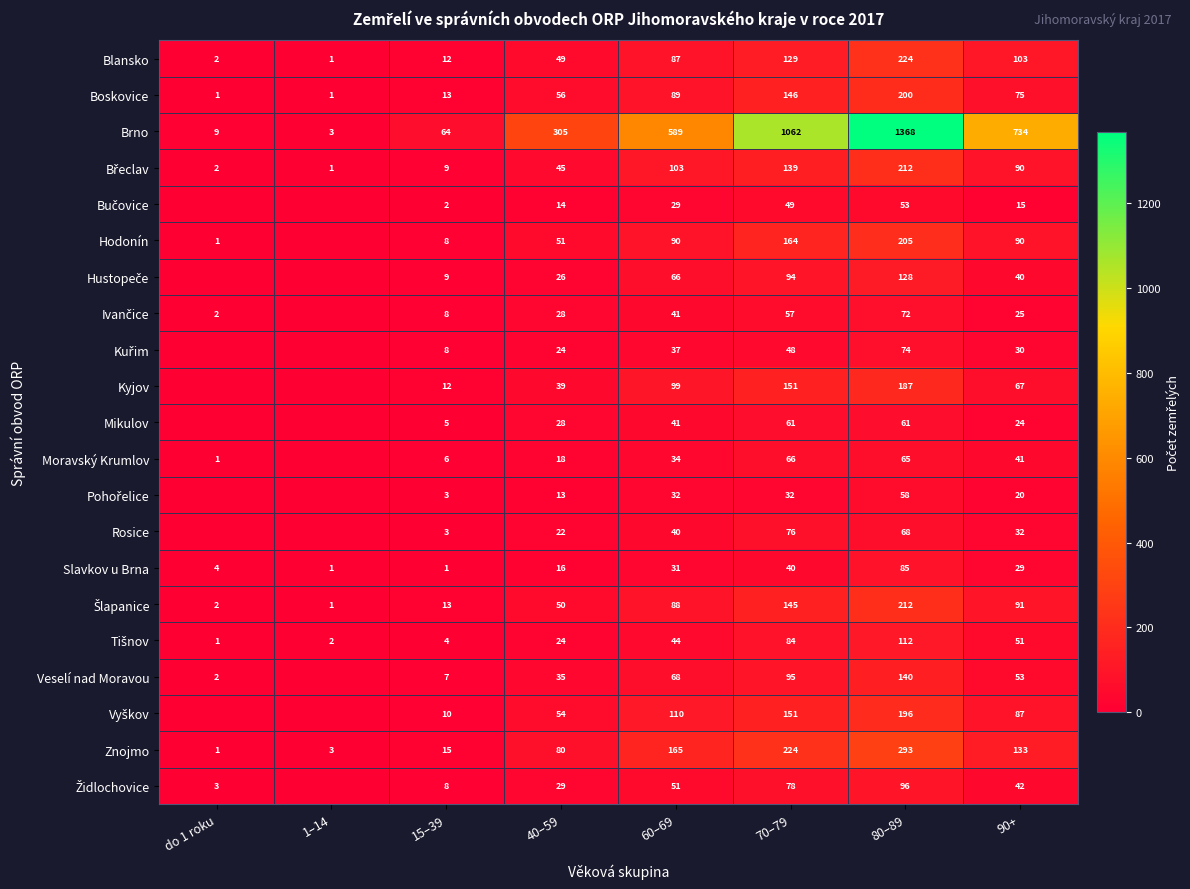

Is the value of Rosice at 70–79 greater than the value of Znojmo at 70–79?

No